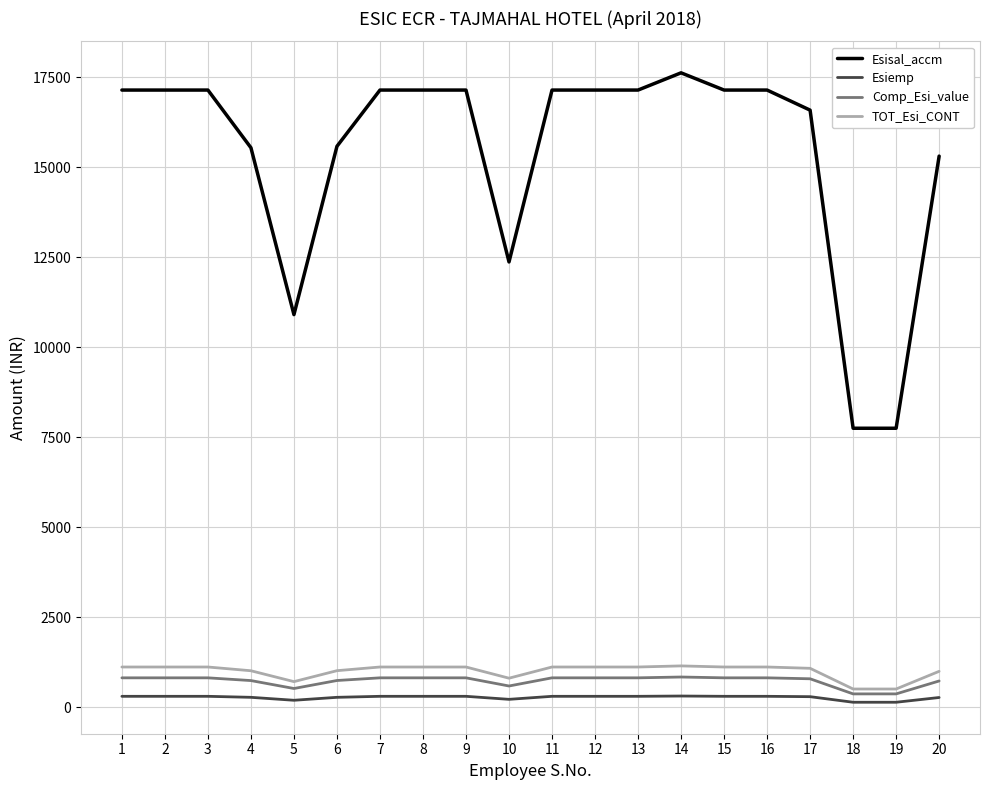

The value of Esisal_accm at 10 is 4331.7. True or false?

False